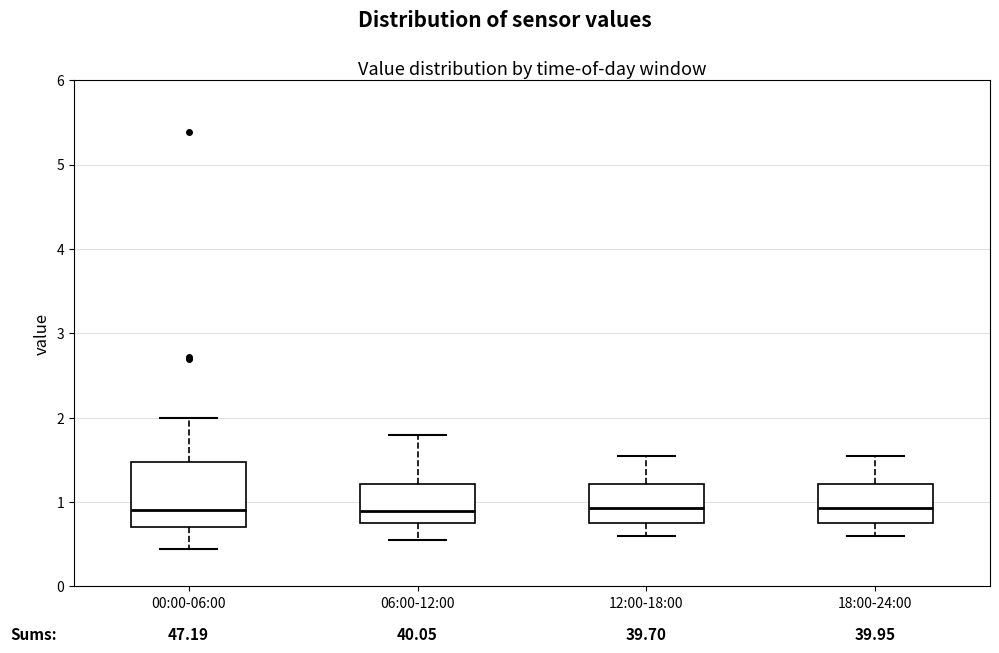

Reading left to right, transcribe this box plot: for each box, give where its median line is, the range the box spans, and where its two whiskers end, as read against the y-axis. The values are not printed on the chart, so give them approximately, as read against the axis.

00:00-06:00: median 0.9, box 0.7 to 1.5, whiskers 0.5 to 2.0
06:00-12:00: median 0.9, box 0.8 to 1.2, whiskers 0.6 to 1.8
12:00-18:00: median 0.9, box 0.8 to 1.2, whiskers 0.6 to 1.6
18:00-24:00: median 0.9, box 0.8 to 1.2, whiskers 0.6 to 1.6